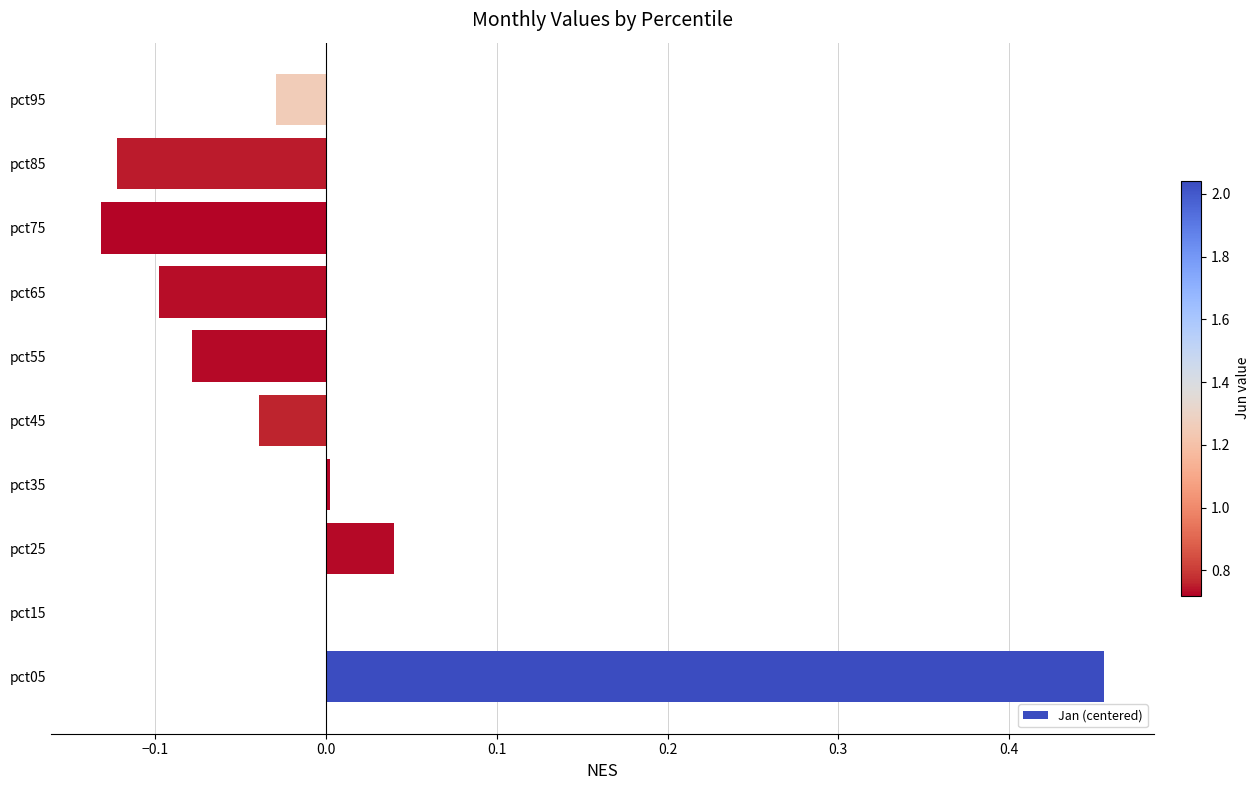

True or false: the data shows -0.2 at pct85.

False